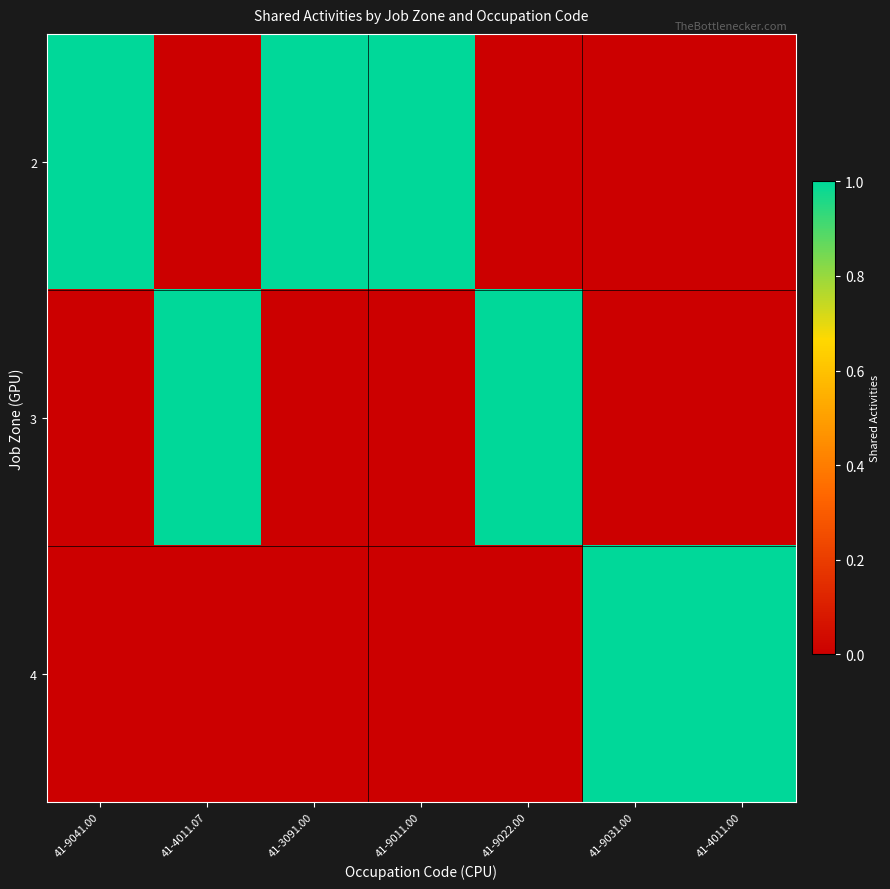

Rank the series at 41-9041.00 from lowest to highest value.

3, 4, 2